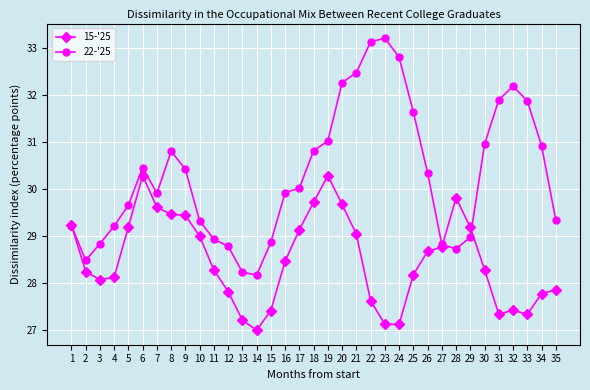

What is the difference between the maximum and minimum values in the 22-'25 series?

5.0